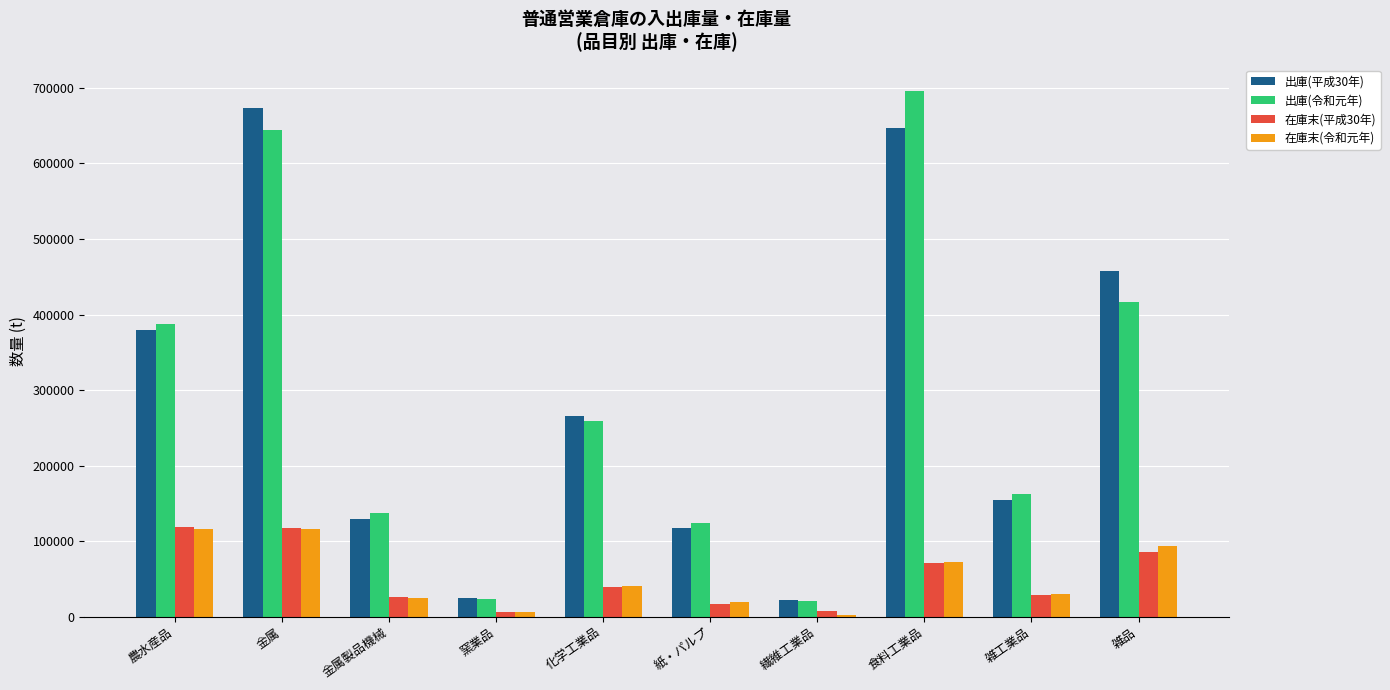

What is the average value of the 出庫(令和元年) series?

287290